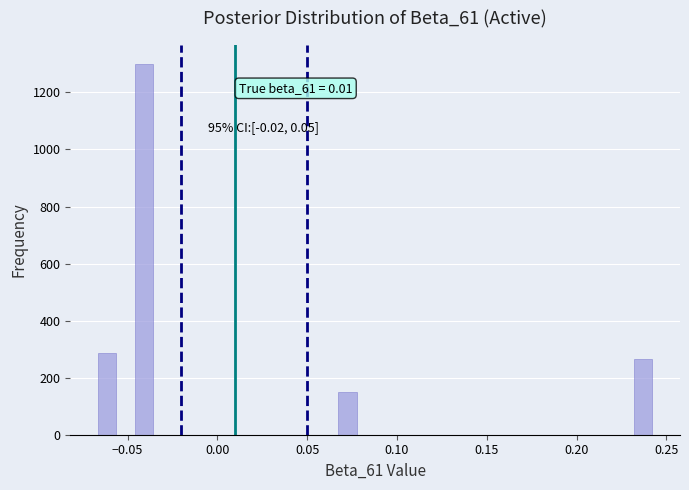

Around what value on the x-axis is the tallest bar? Give the approximate position of its centre, as read against the axis.

-0.040